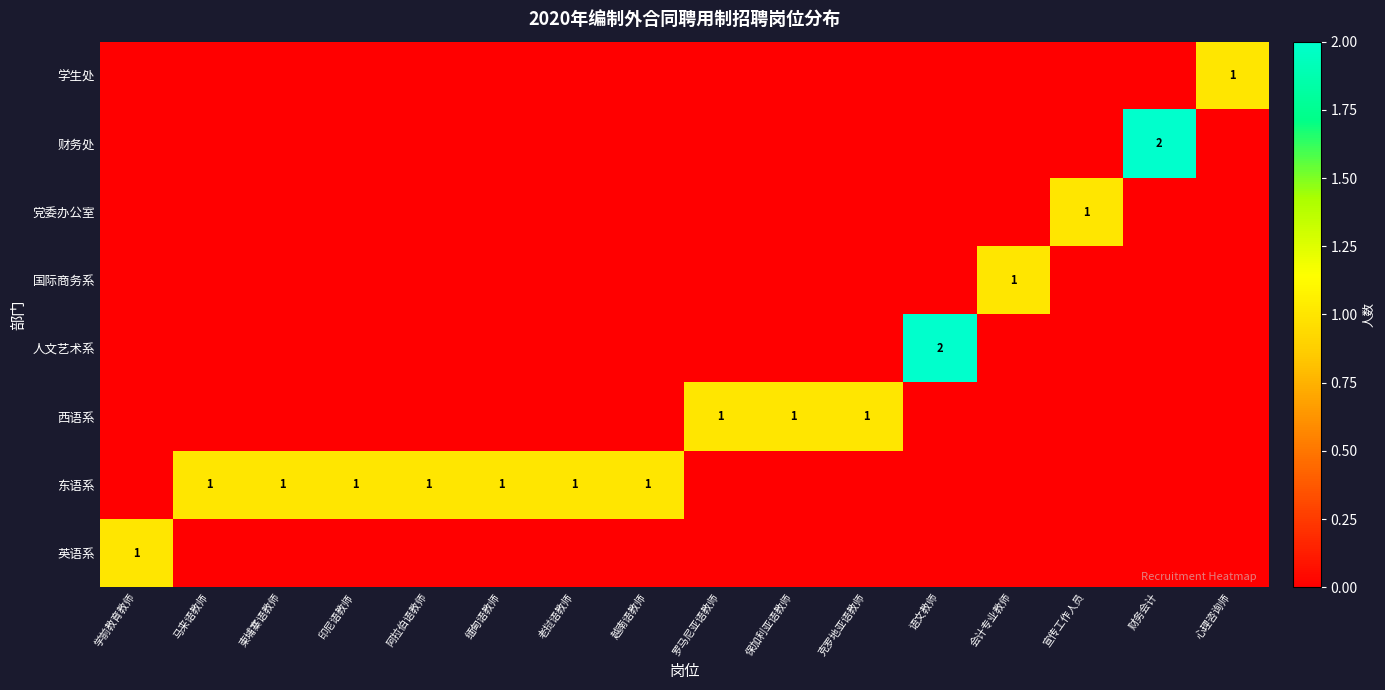

Is it true that 东语系 equals 1 at 老挝语教师?

False